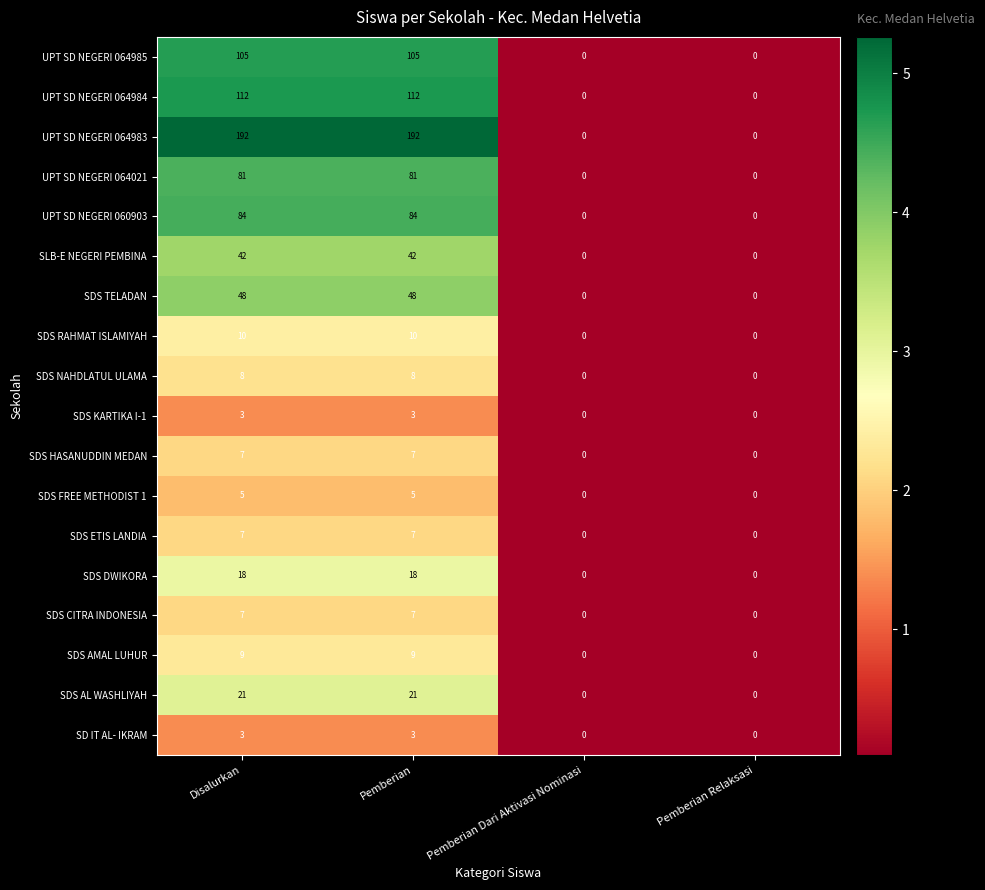

What is the difference between the second highest and second lowest values in the SDS AMAL LUHUR series?

9